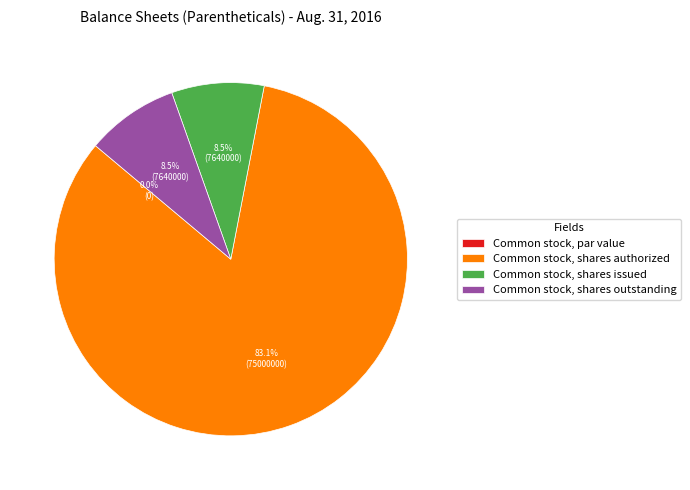

How much of the chart is everything except Common stock, shares issued?

91.5%